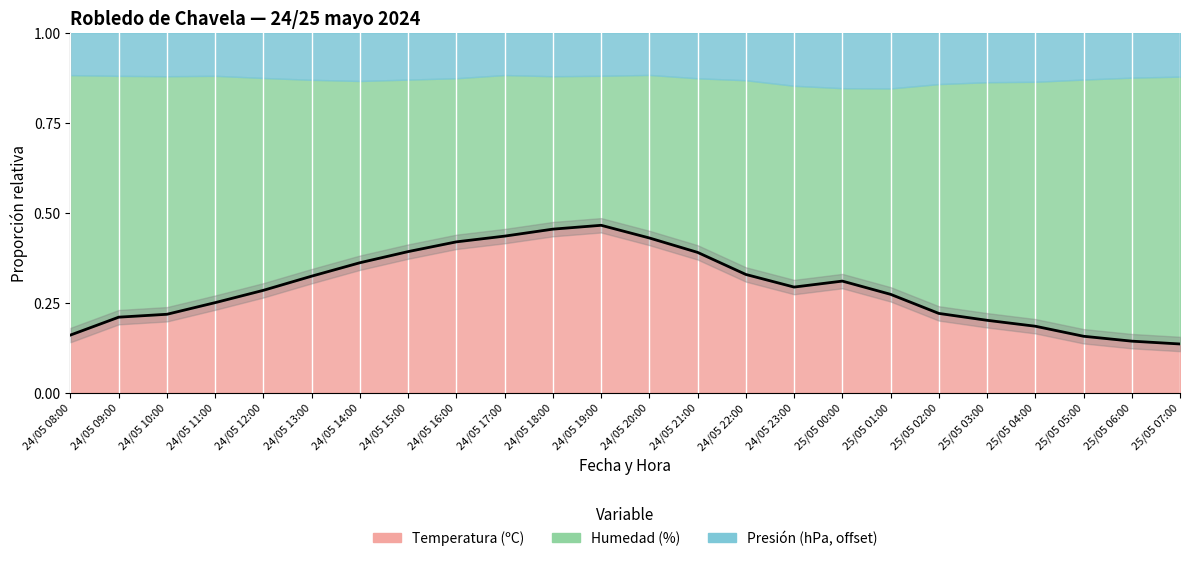

Between 24/05 08:00 and 24/05 22:00, which is larger?

24/05 22:00